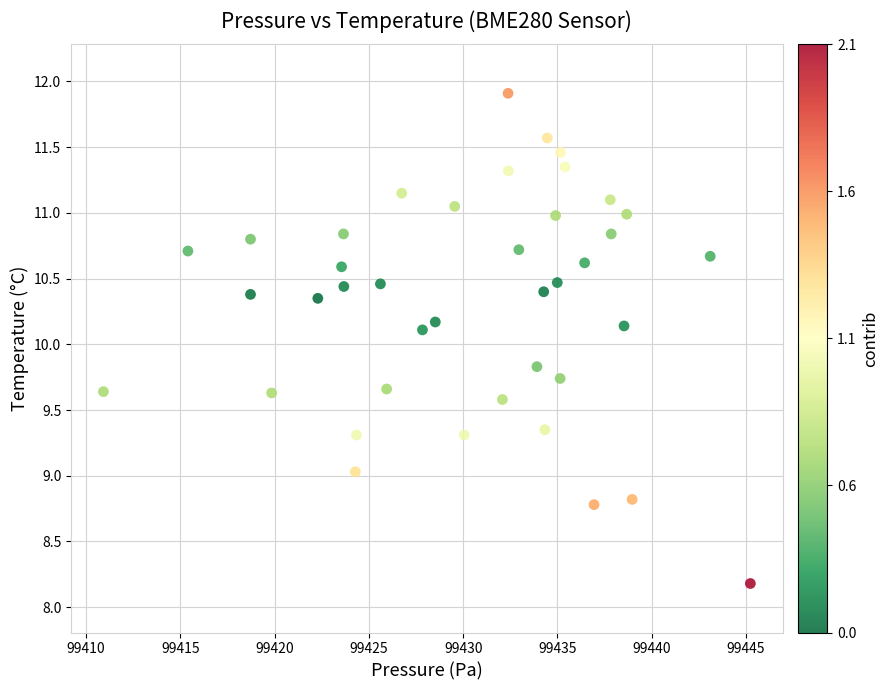

What is the range of X values (max minus min)?

34.3